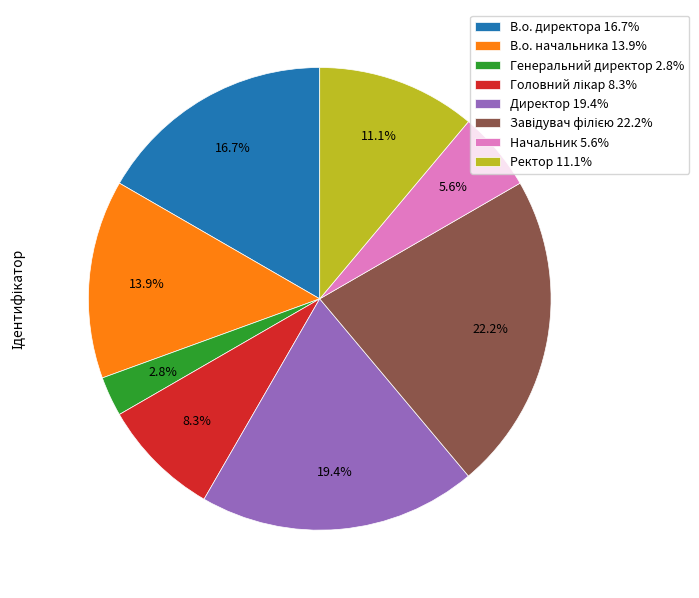

Combined, what portion of the pie is В.о. начальника 13.9% and Генеральний директор 2.8%?

16.7%